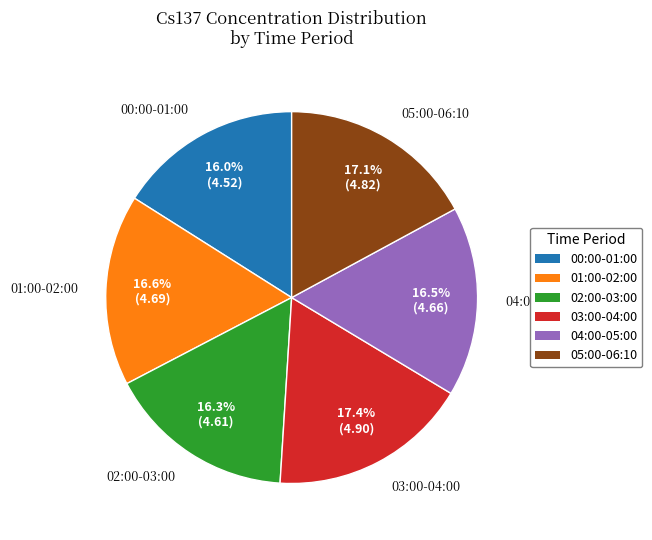

Is there any slice that represents more than half of the pie?

No